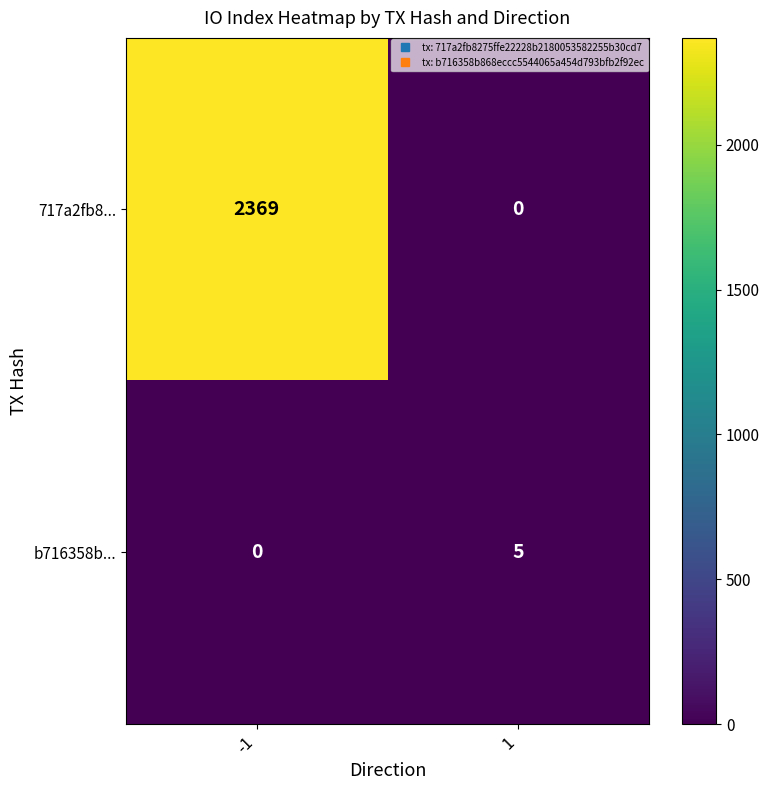

Is it true that b716358b... equals 0 at -1?

True